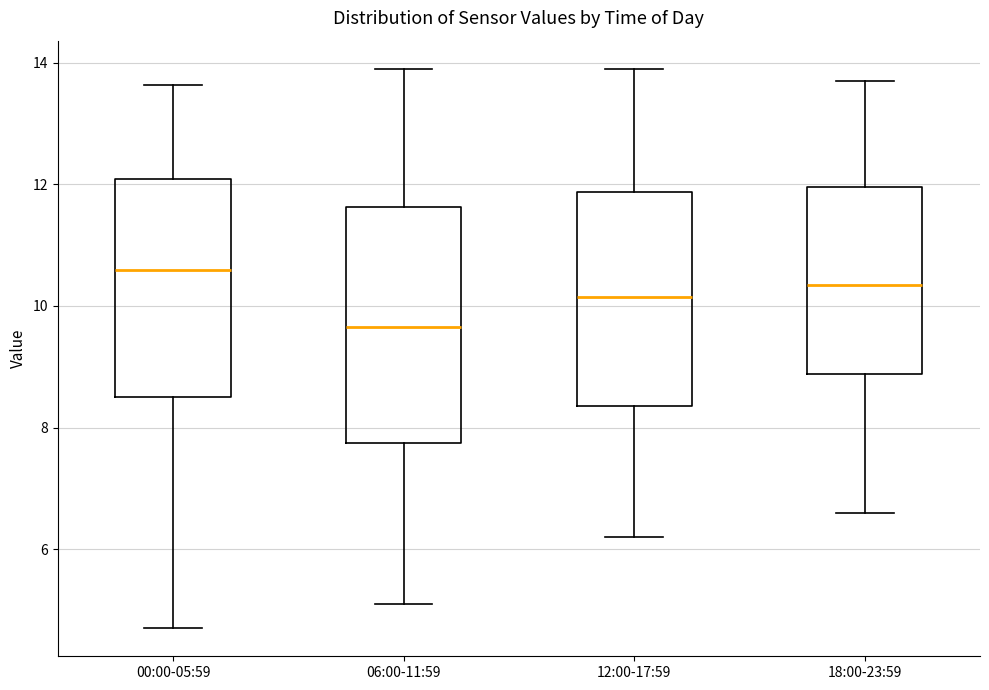

Which box's median line is the lowest?

06:00-11:59